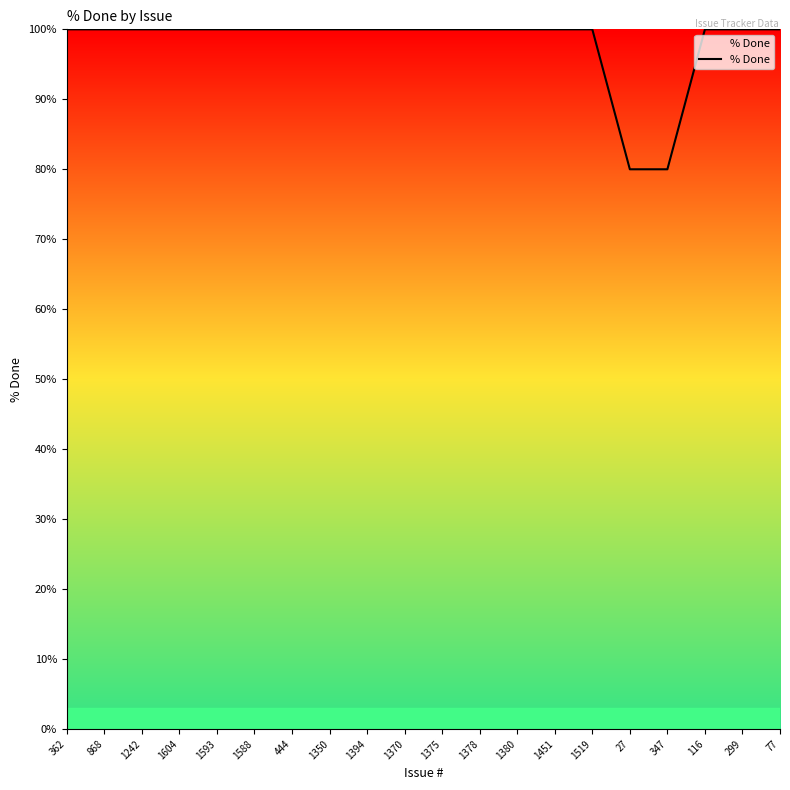

What is the difference between the maximum and minimum values?

20